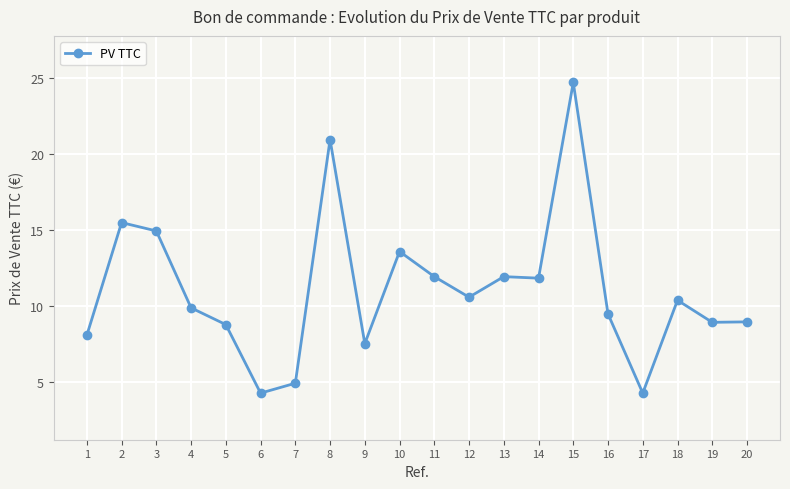

Between 13 and 7, which is larger?

13